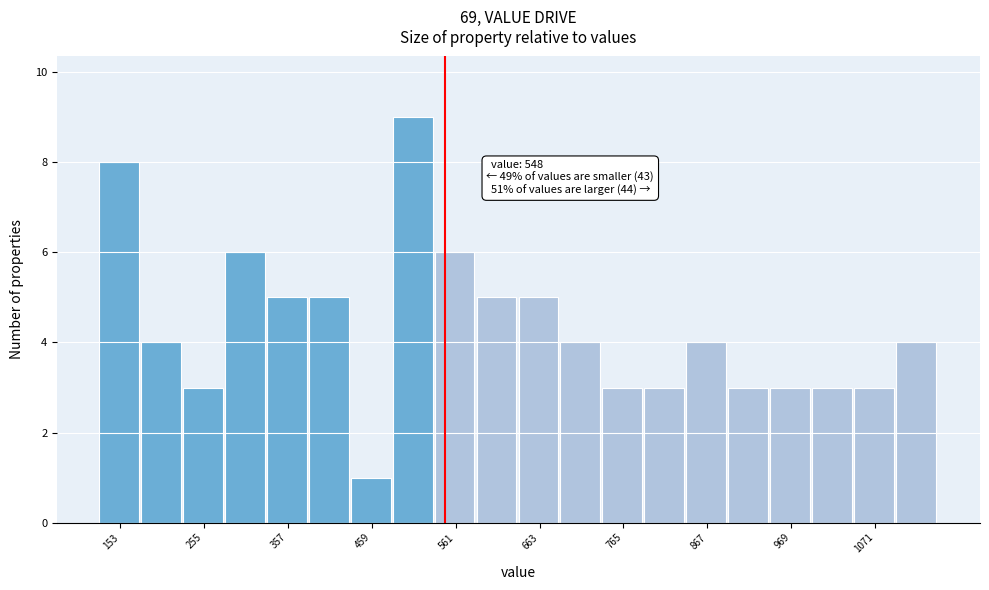

Read against the x-axis, roughly where is the centre of the tallest bar?

500